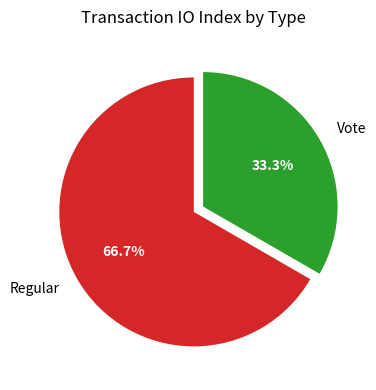

Approximately how many times larger is the value at Vote compared to Regular?

0.5